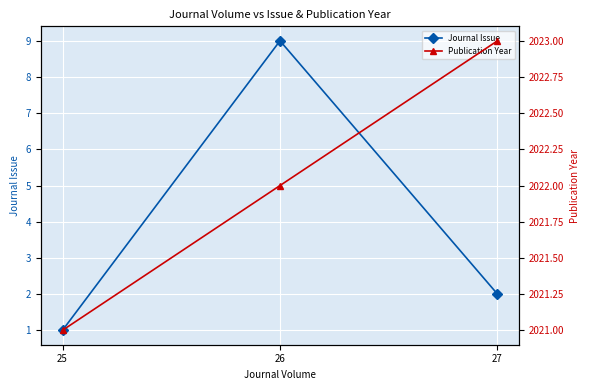

The value of Journal Issue at 26 is 4. True or false?

False